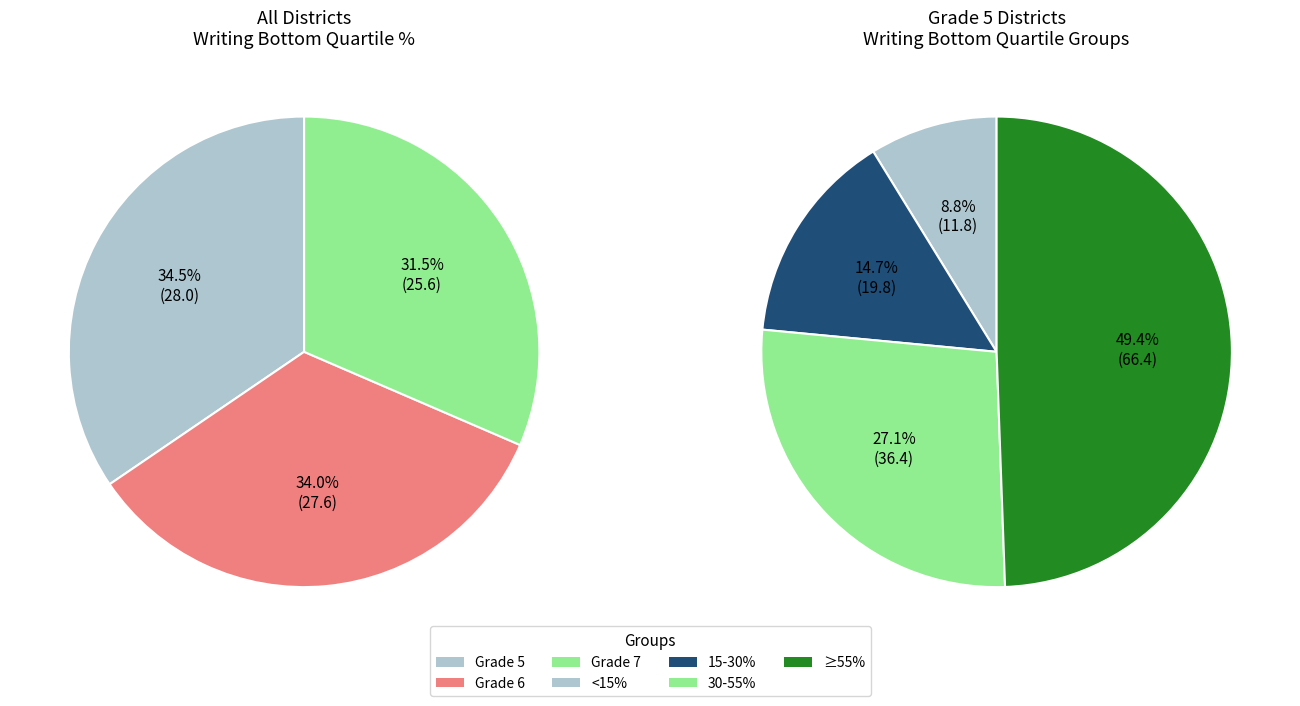

Is there a majority slice in this chart?

No